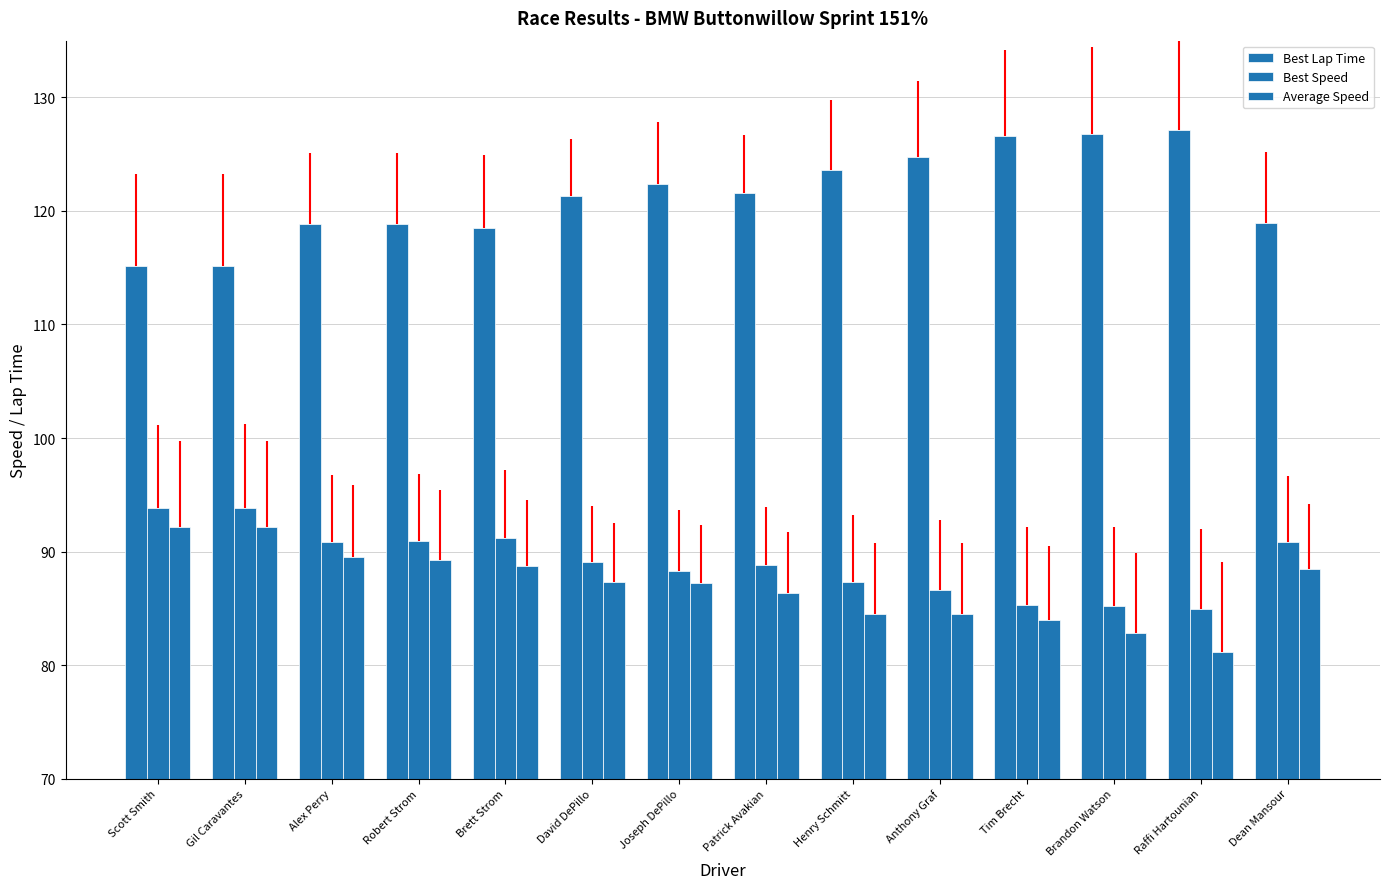

How many bars are there in each group?

3